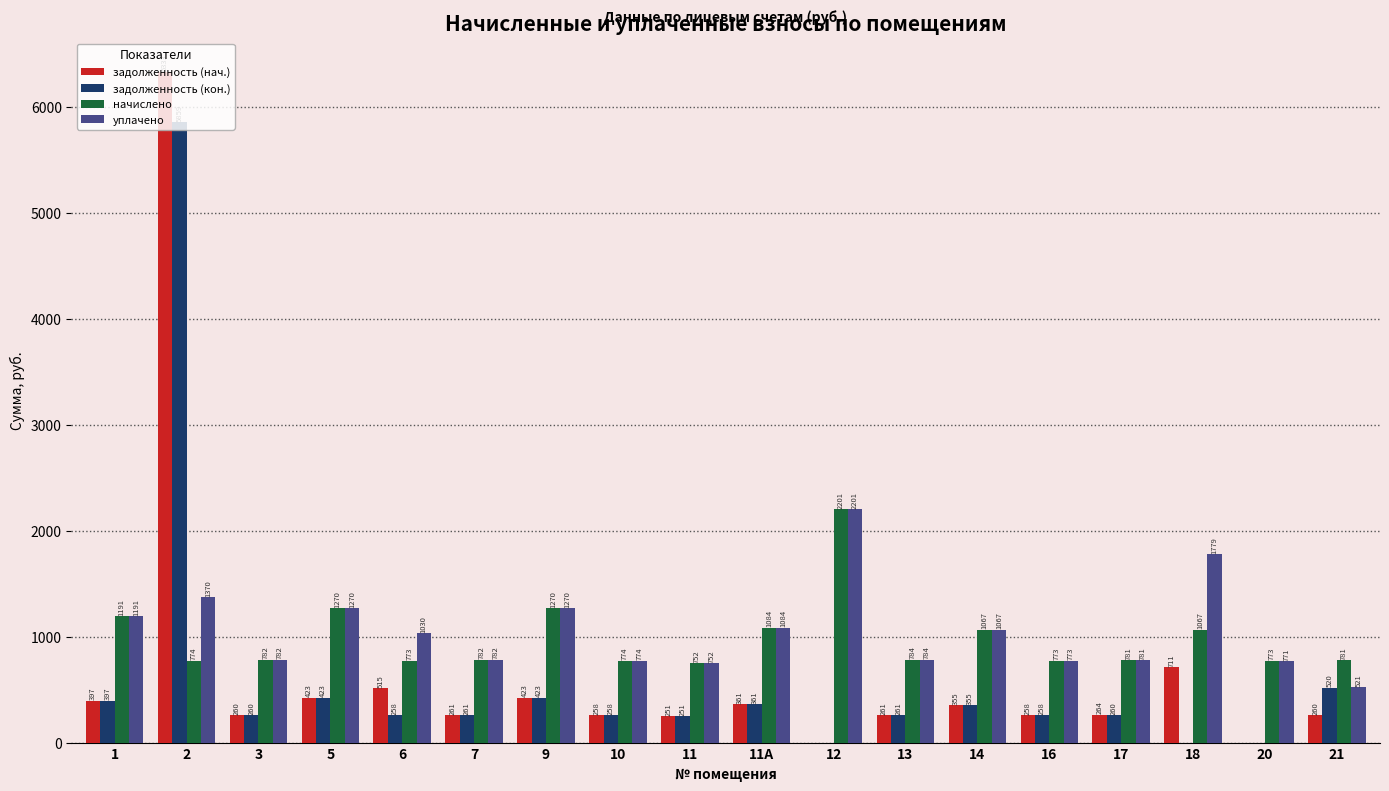

True or false: уплачено has a value of 2200.6 at 12.

True